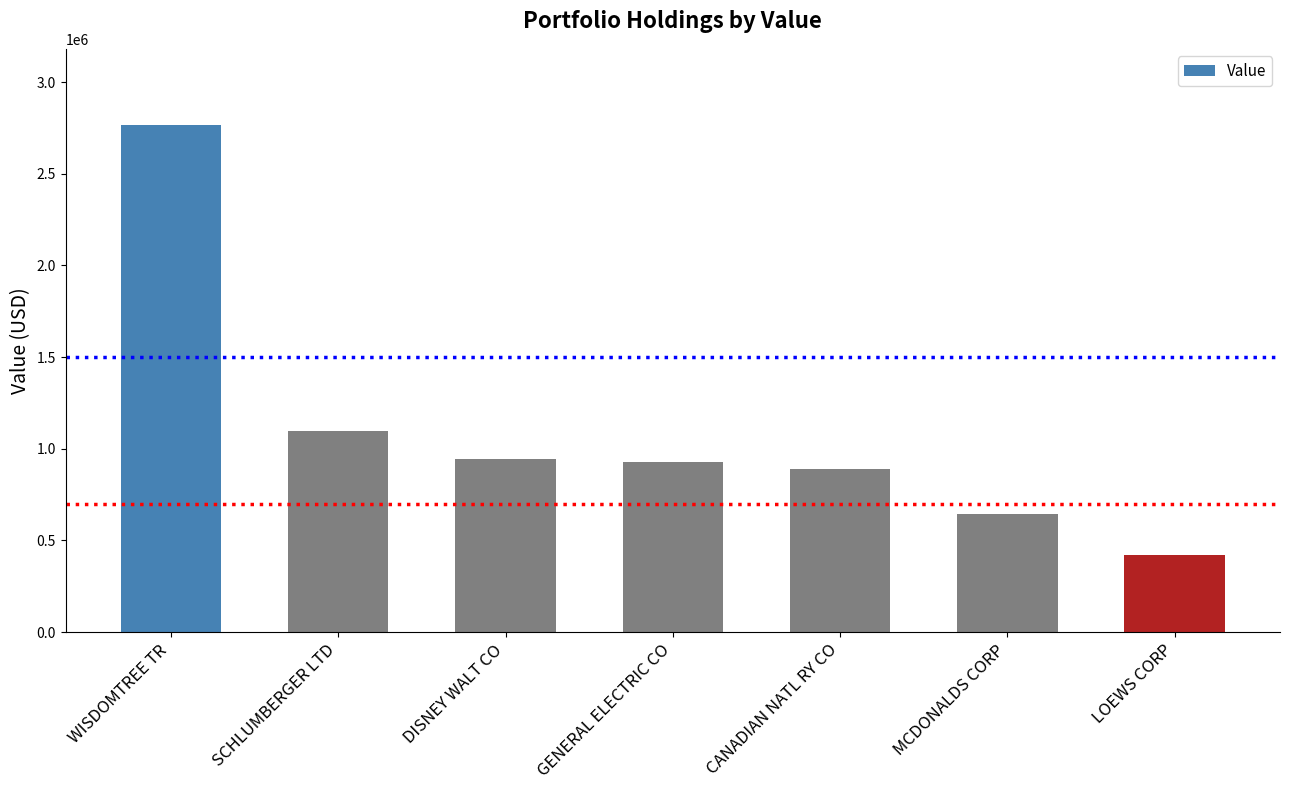

Is it true that the value at LOEWS CORP is 421000?

True